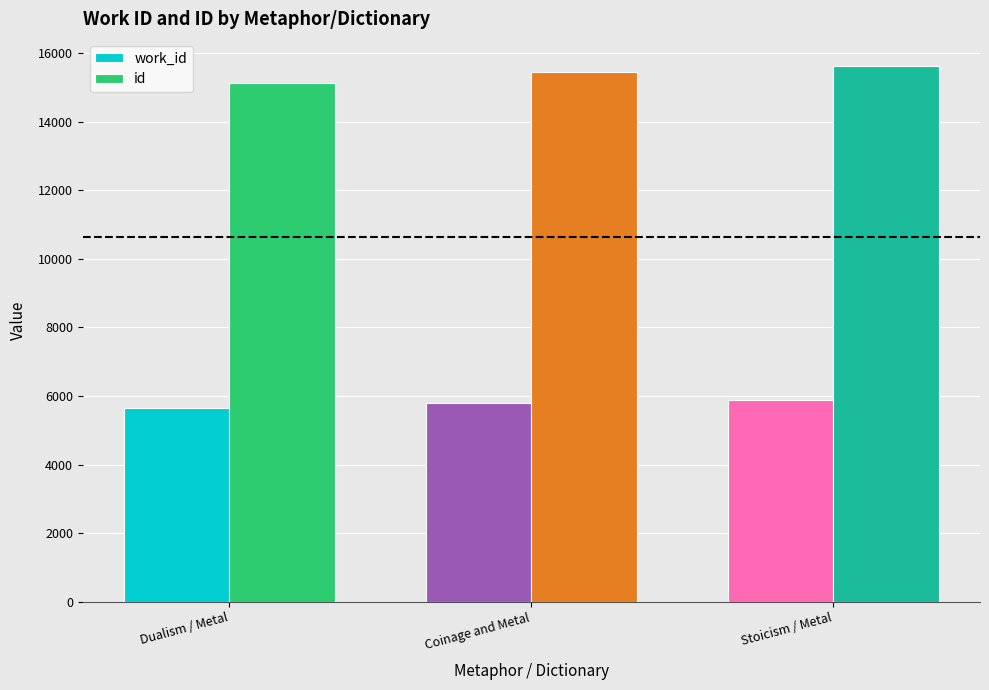

What is the lowest value of the work_id series?

5658